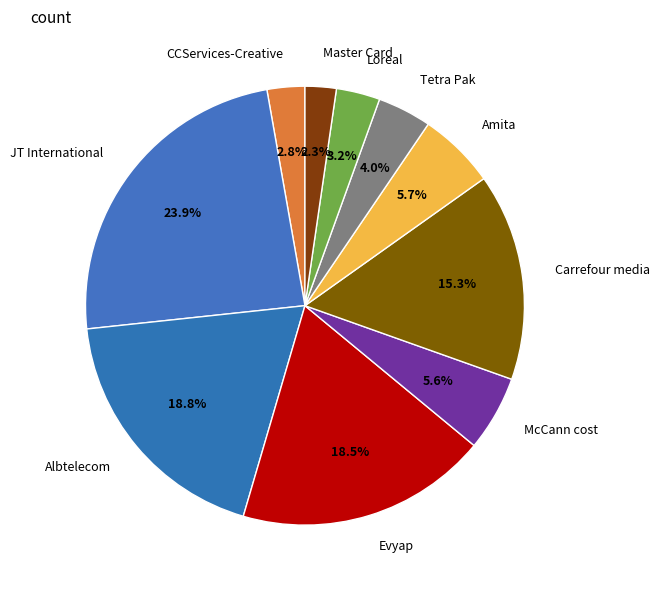

Count the number of slices in the pie.

10